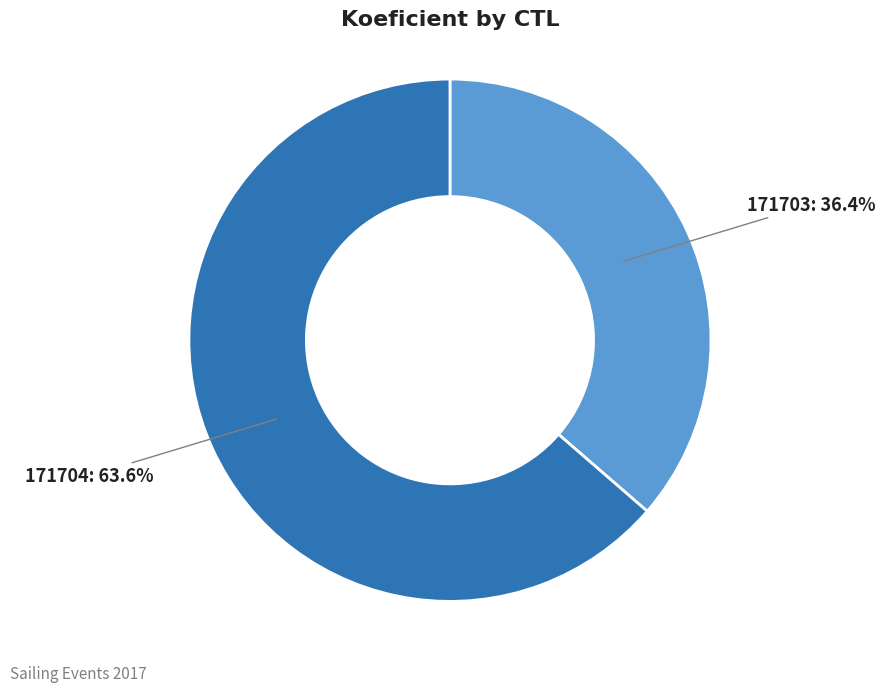

What is the ratio of the value at 171703: 36.4% to the value at 171704: 63.6%?

0.6